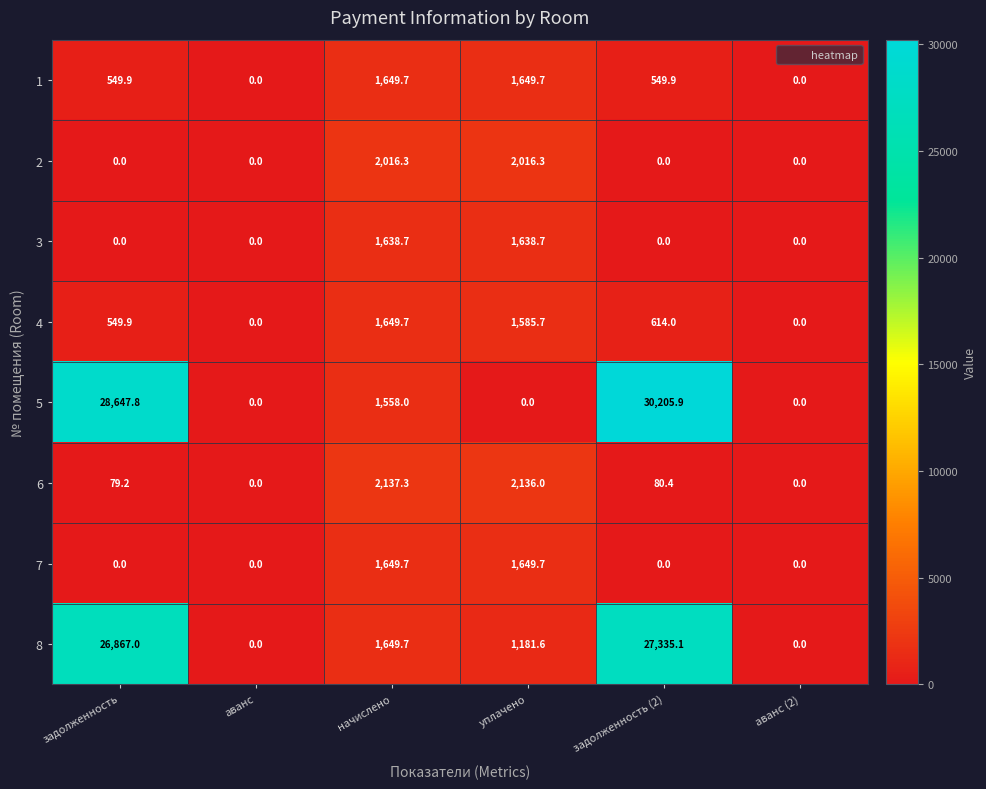

The 3 series shows 2570.8 at уплачено. True or false?

False